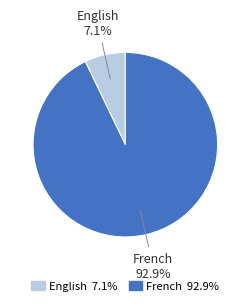

Do French and English together represent more than half of the pie?

Yes